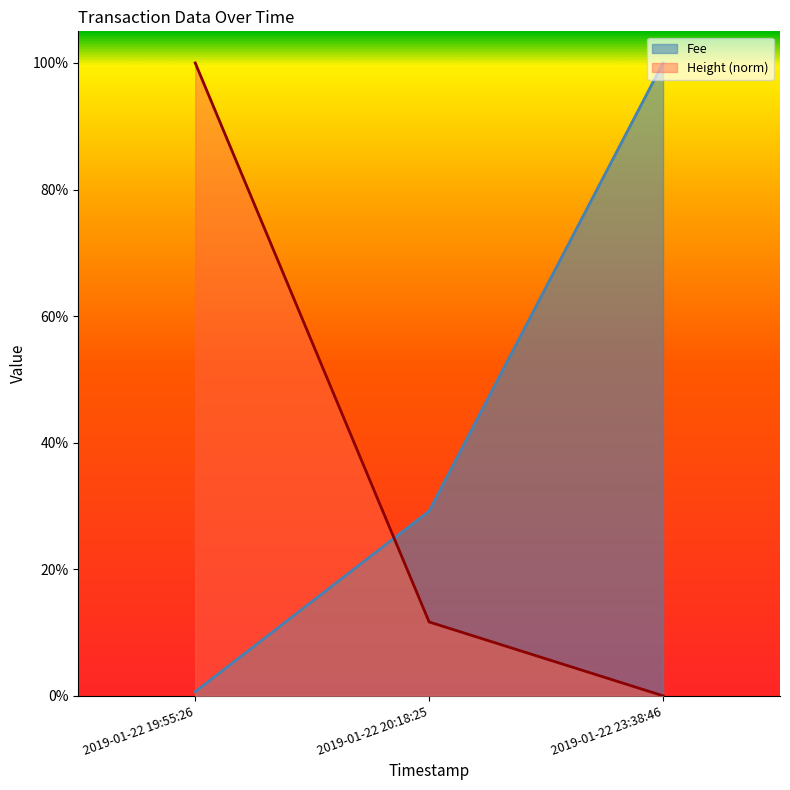

What are all the series names shown in the legend?

Fee, Height (norm)